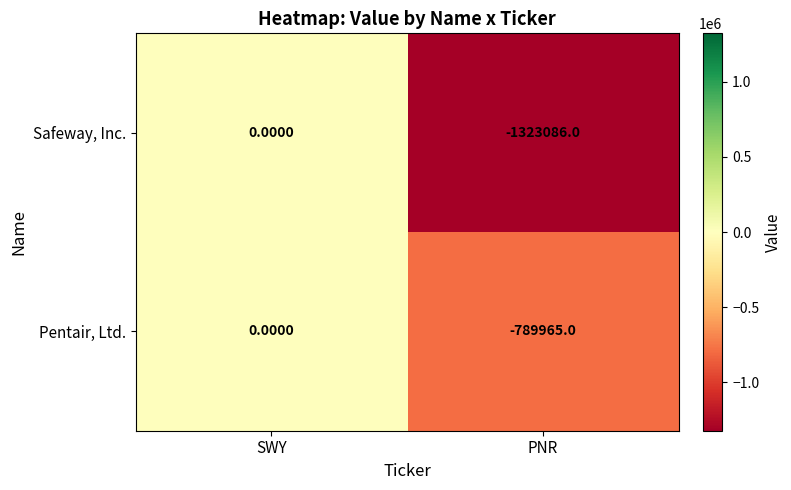

Is the value of Pentair, Ltd. at PNR greater than the value of Safeway, Inc. at SWY?

No